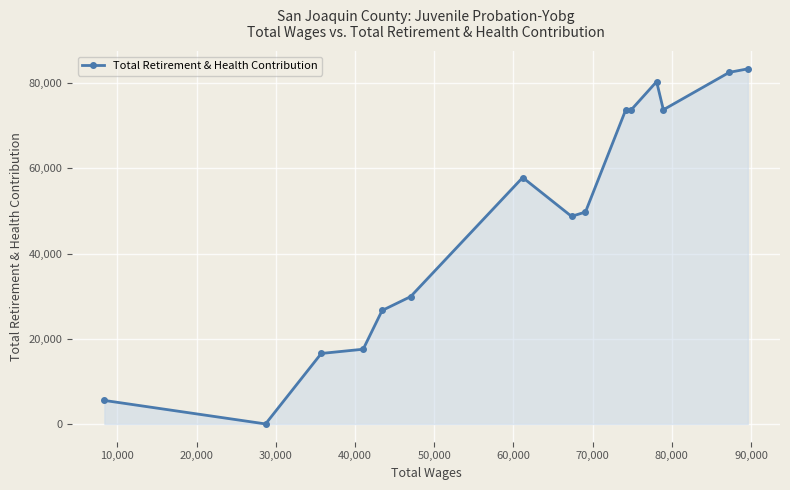

What is the difference between the maximum and minimum values?

83349